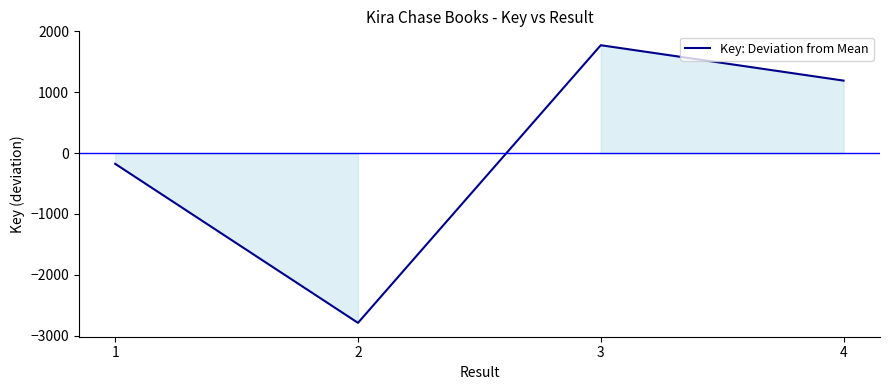

True or false: the data shows 1774 at 3.

True